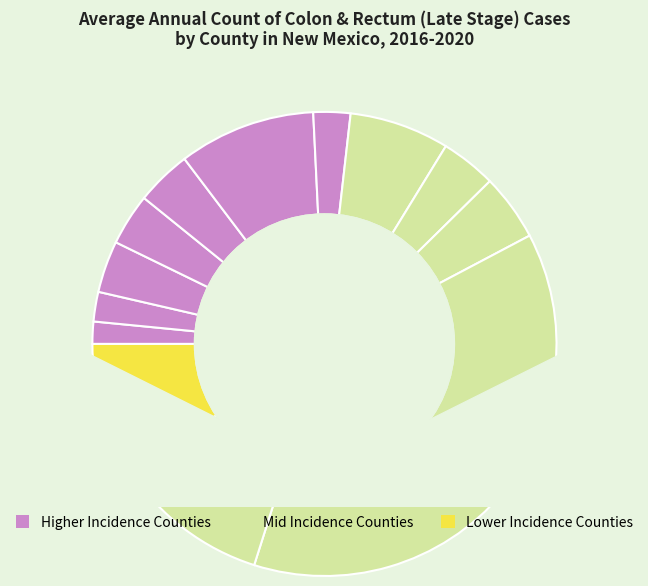

How many segments does this pie chart have?

13